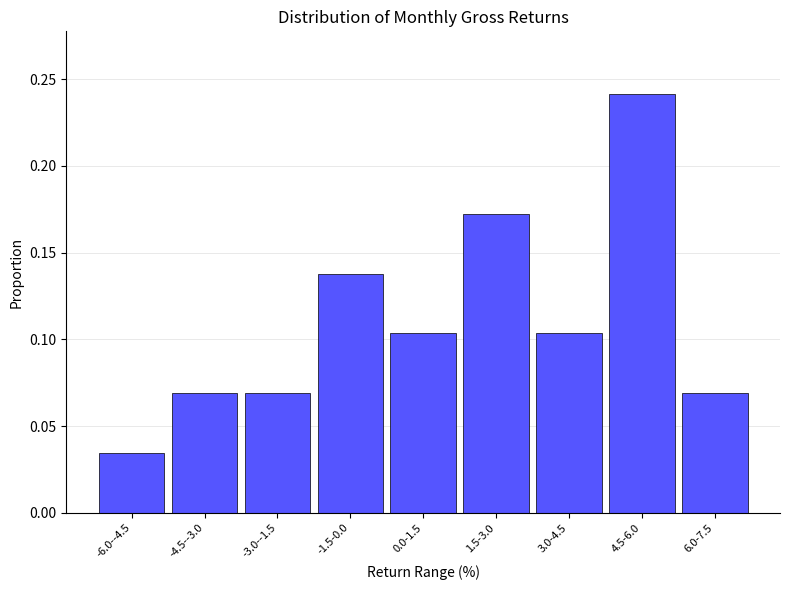

The value at -3.0--1.5 is 0.0. True or false?

False